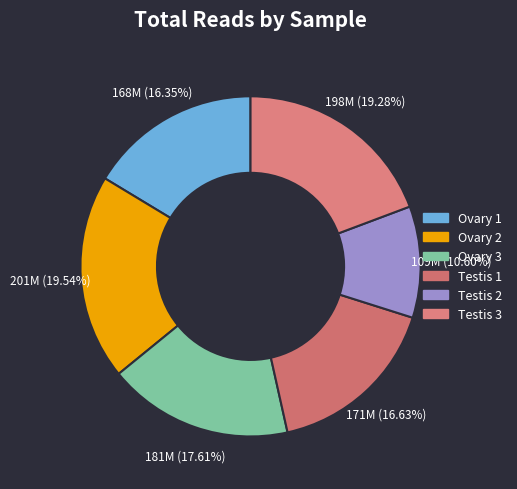

Is it true that Ovary 2 is 20% of the pie?

True